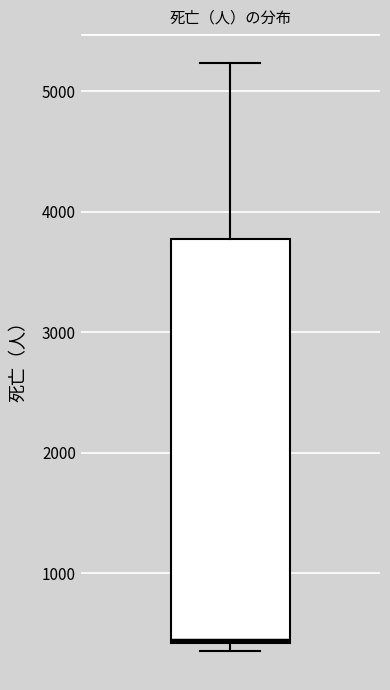

Read this box plot against the y-axis: the position of the median line, the range covered by the box, and the ends of both whiskers. The values are not printed on the chart, so give them approximately, as read against the axis.

median 400, box 400 to 3800, whiskers 400 (just below the box's lower edge) to 5200